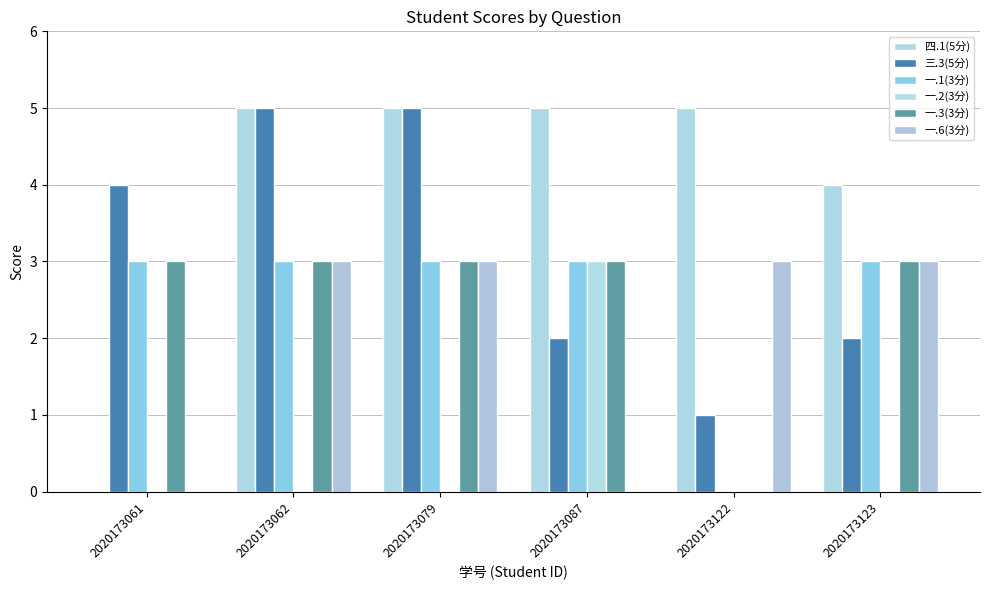

How many groups of bars are there?

6